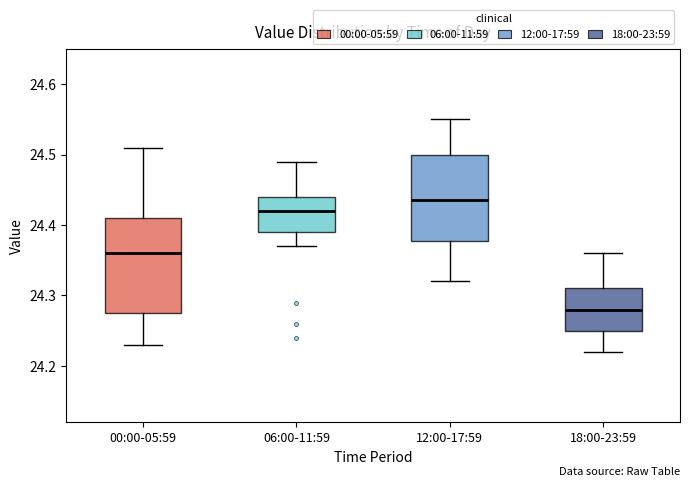

Reading left to right, read every box against the y-axis: the position of its median line, the range the box covers, and the ends of its whiskers. The values are not printed on the chart, so give them approximately, as read against the axis.

00:00-05:59: median 24.36, box 24.28 to 24.41, whiskers 24.23 to 24.51
06:00-11:59: median 24.42, box 24.39 to 24.44, whiskers 24.37 to 24.49
12:00-17:59: median 24.44, box 24.38 to 24.50, whiskers 24.32 to 24.55
18:00-23:59: median 24.28, box 24.25 to 24.31, whiskers 24.22 to 24.36